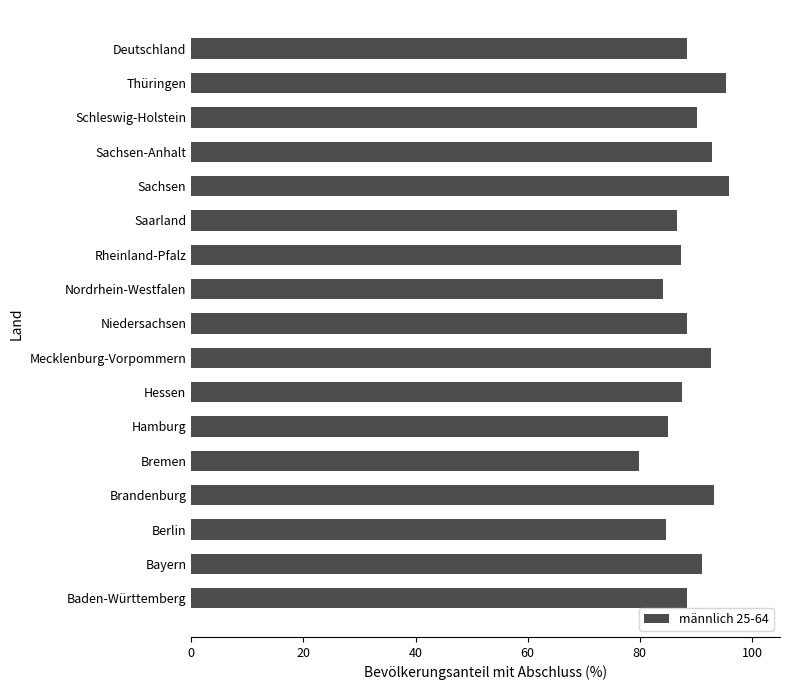

True or false: the data shows 42.1 at Bremen.

False